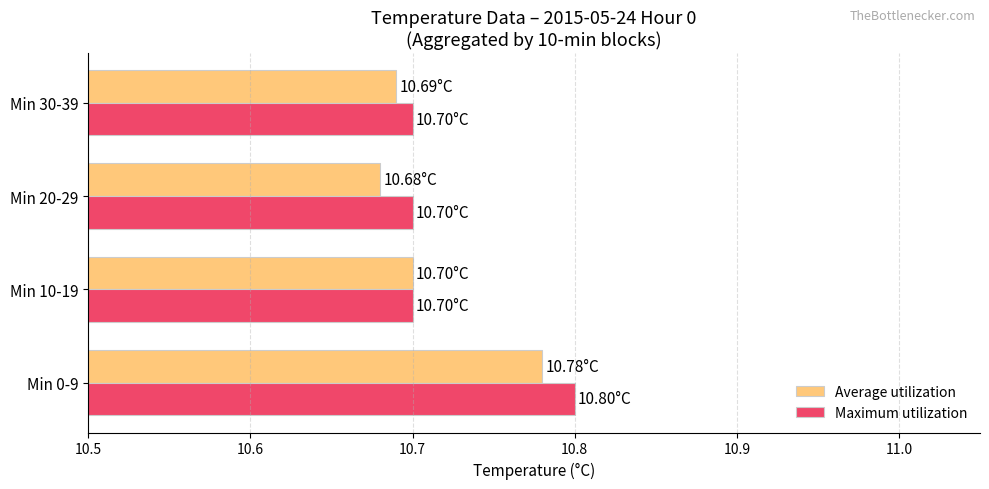

What is the total value across all series at Min 20-29?

21.4